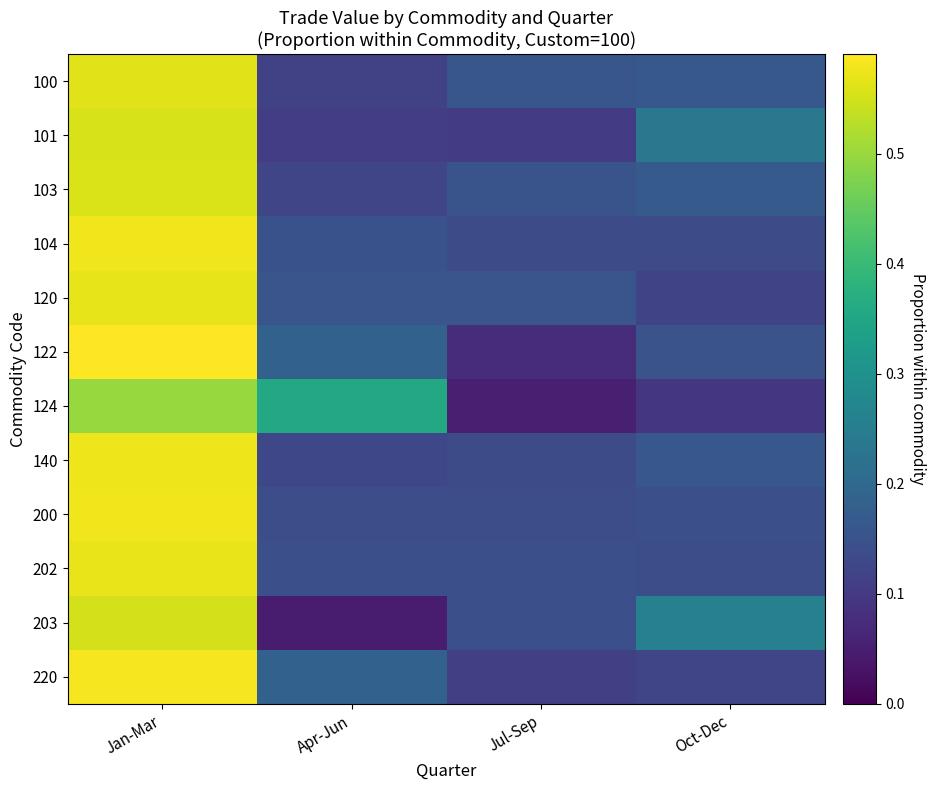

What is the spread (max minus min) of values at Apr-Jun?

0.3